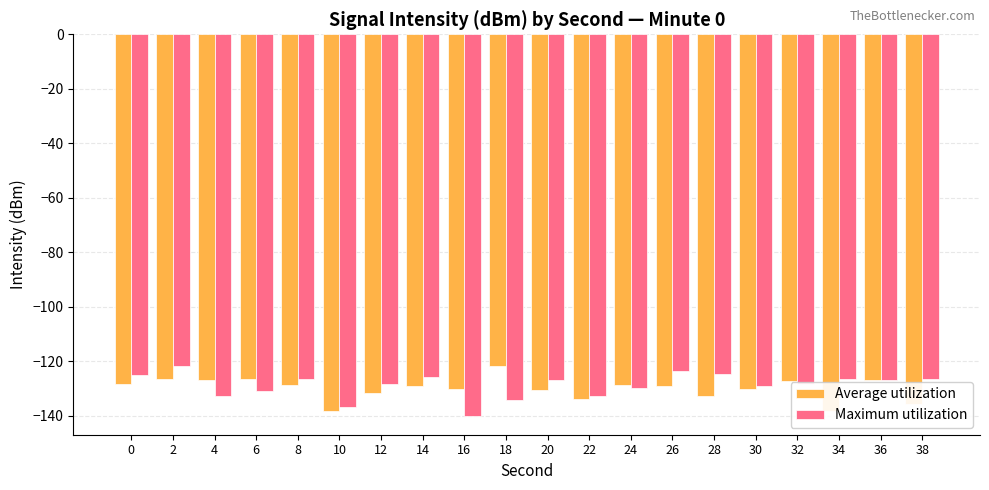

What is the minimum value shown in the chart?

-140.0